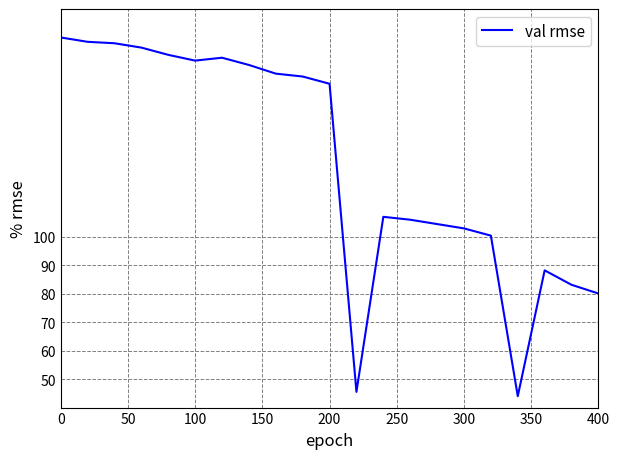

What is the minimum value shown in the chart?

44.0